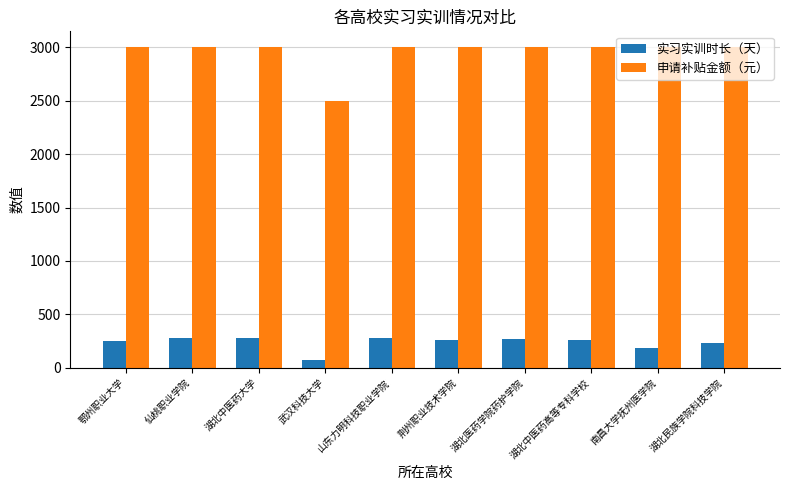

At which label does 申请补贴金额（元） reach its minimum?

武汉科技大学